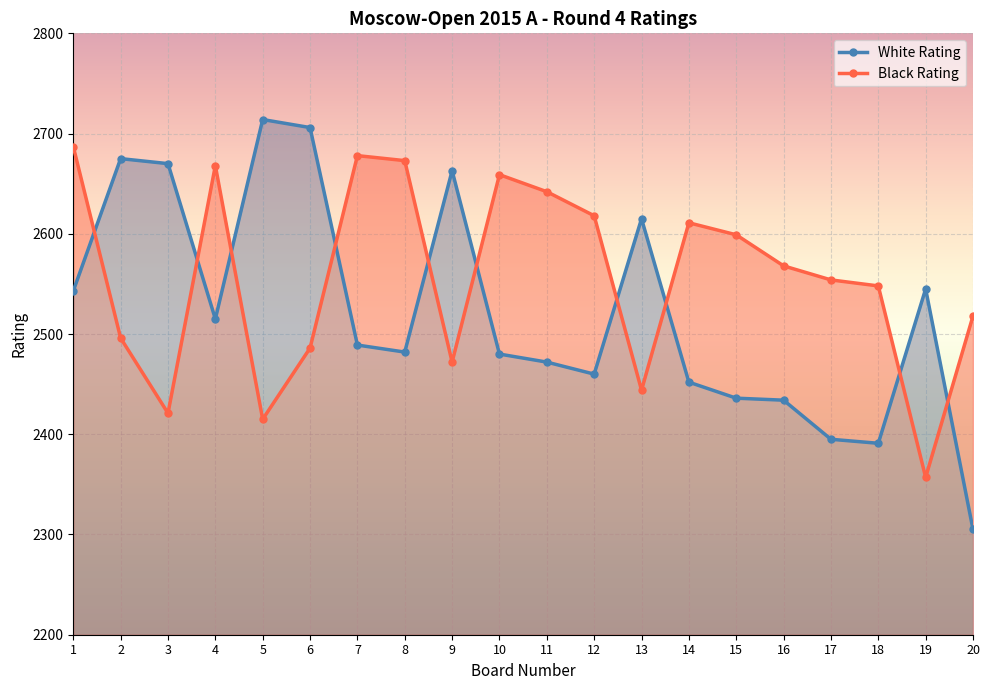

Does the chart display data point markers on the line(s)?

Yes